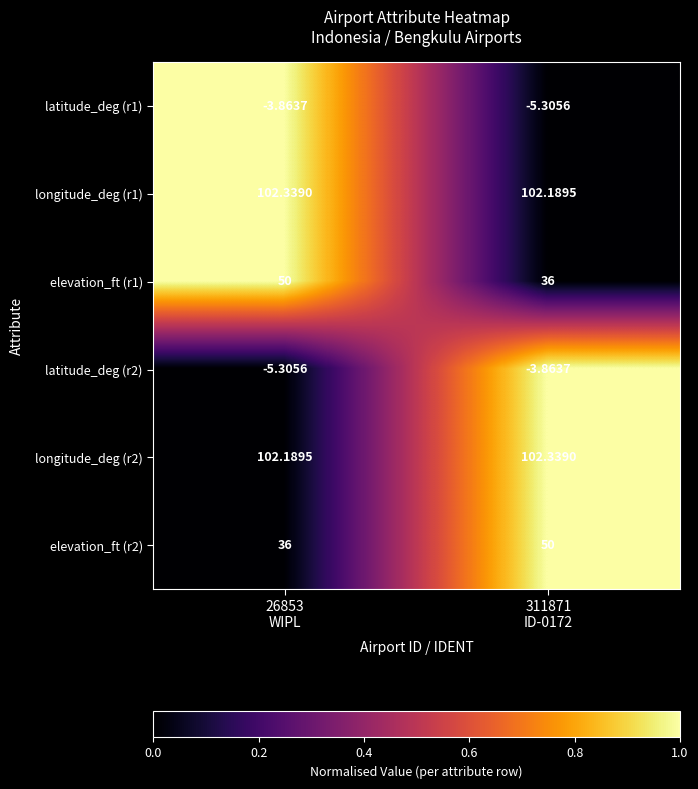

Which series has the largest total across all categories?

latitude_deg (r1)